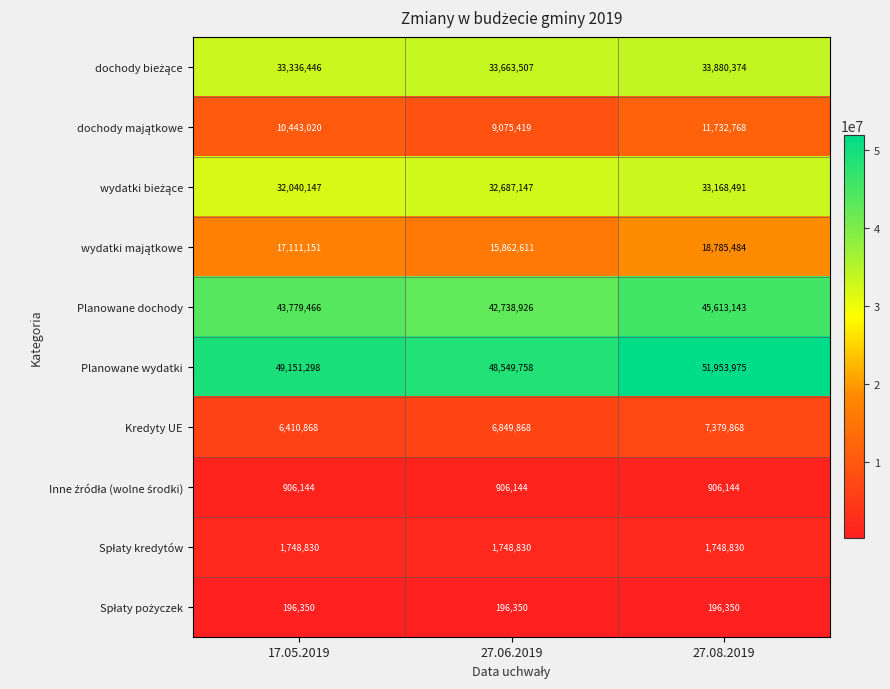

What is the difference between the second highest and minimum values in the Planowane wydatki series?

601540